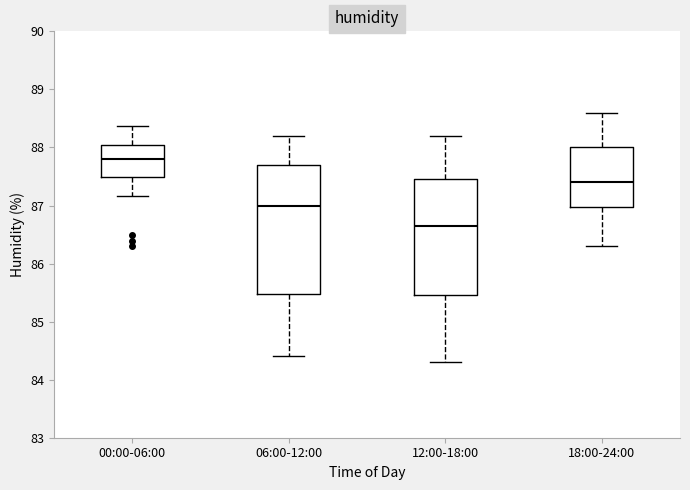

Which box has the lowest median line?

12:00-18:00